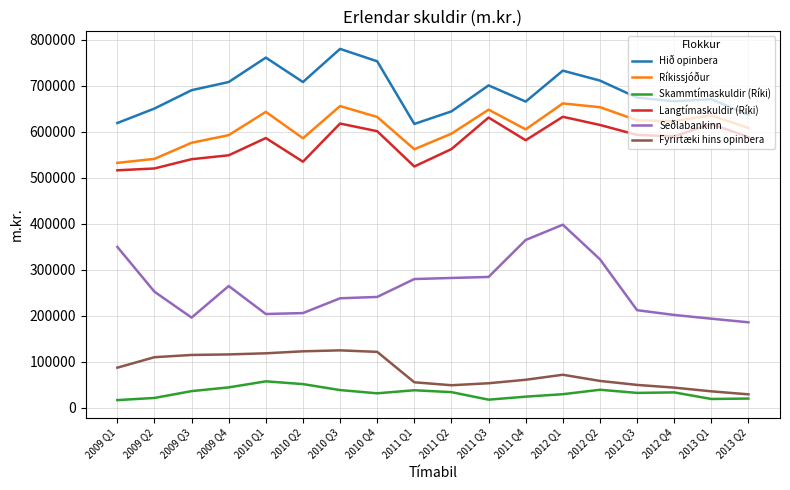

Which series changed the most between 2010 Q2 and 2011 Q3?

Langtímaskuldir (Ríki)